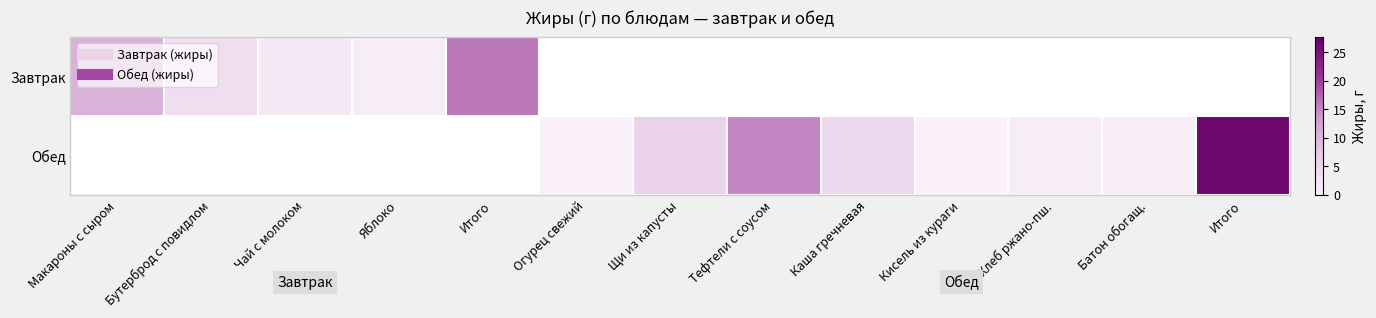

How many distinct data groups are displayed?

2